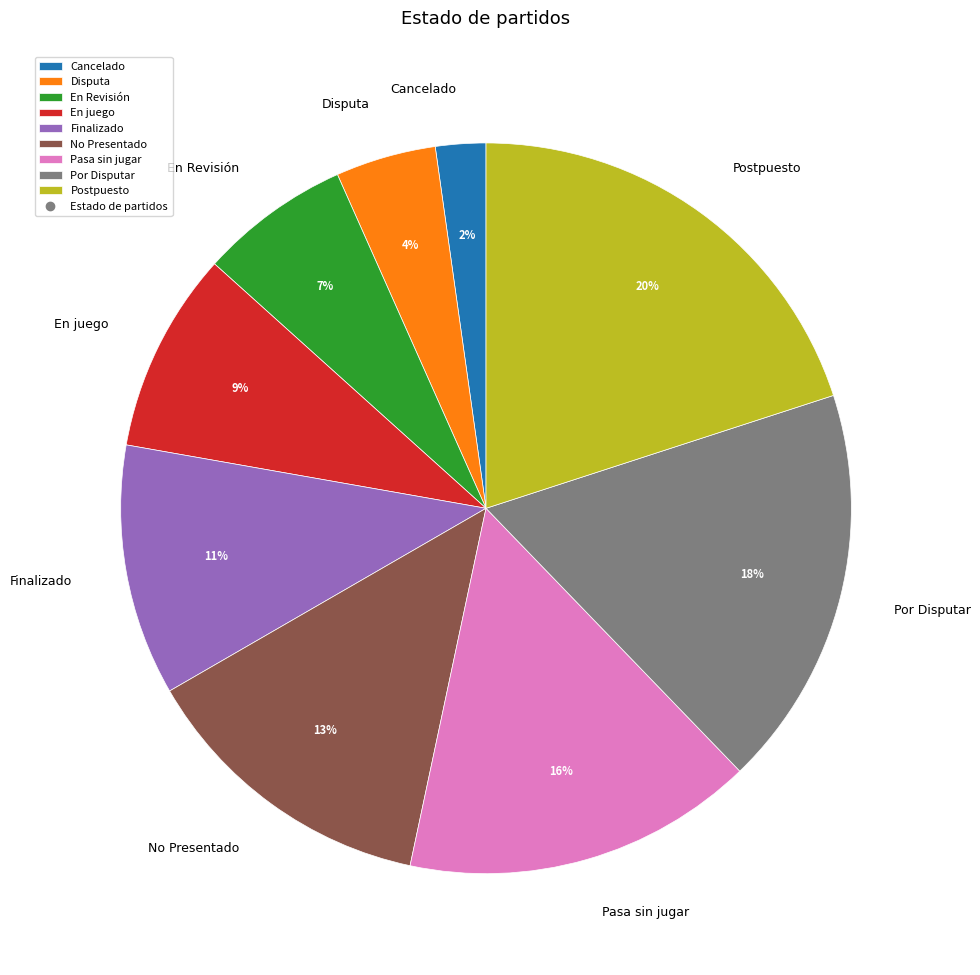

Does Finalizado account for over 50% of the chart?

No